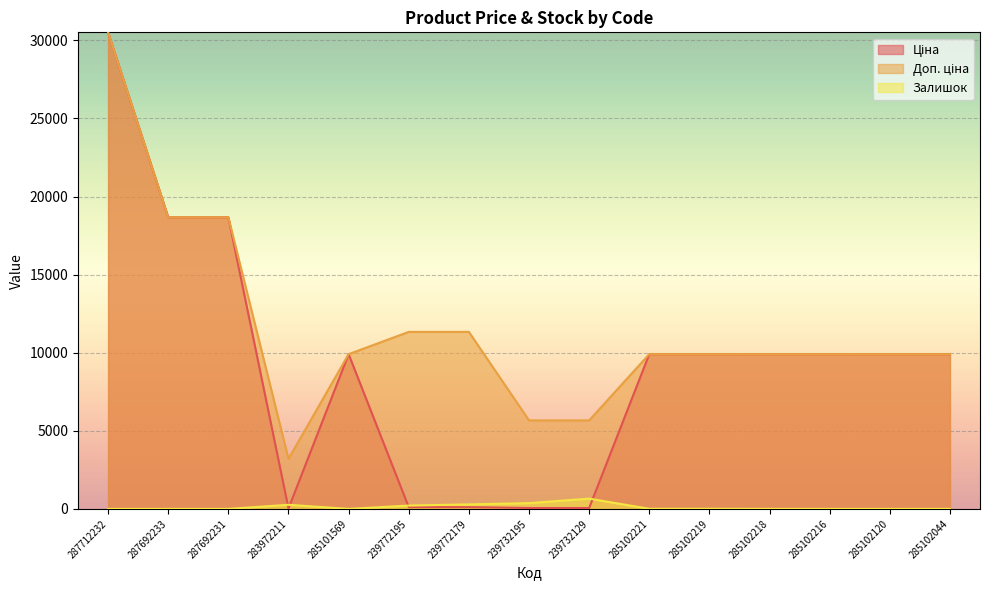

The value of Доп. ціна at 285102219 is 3407.8. True or false?

False